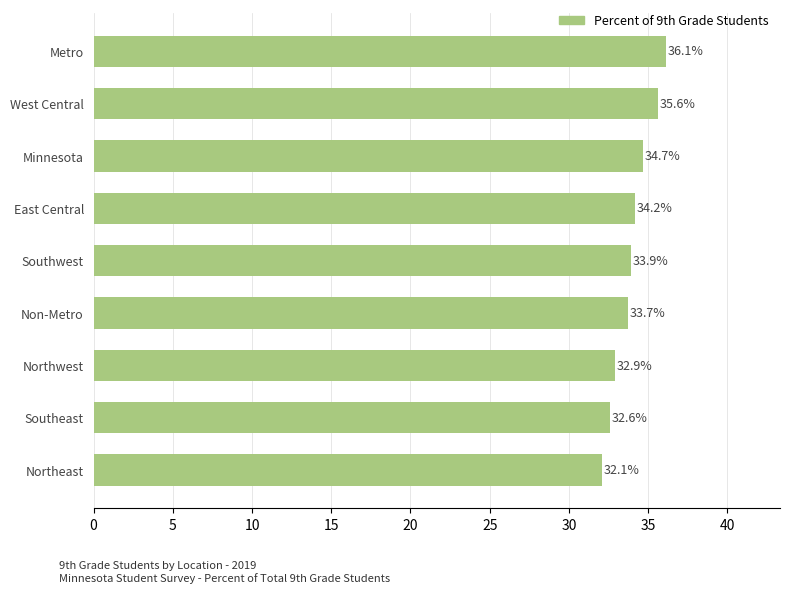

What is the change in value from Minnesota to Non-Metro?

-1.0